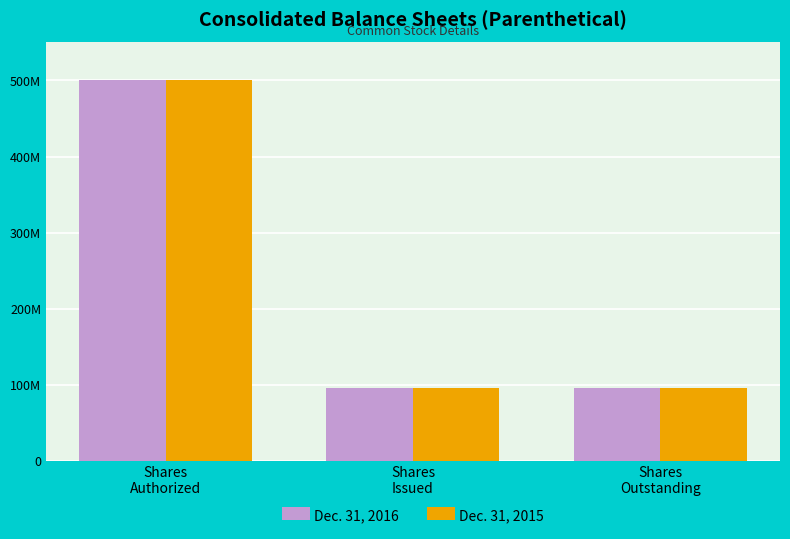

What are all the series names shown in the legend?

Dec. 31, 2016, Dec. 31, 2015